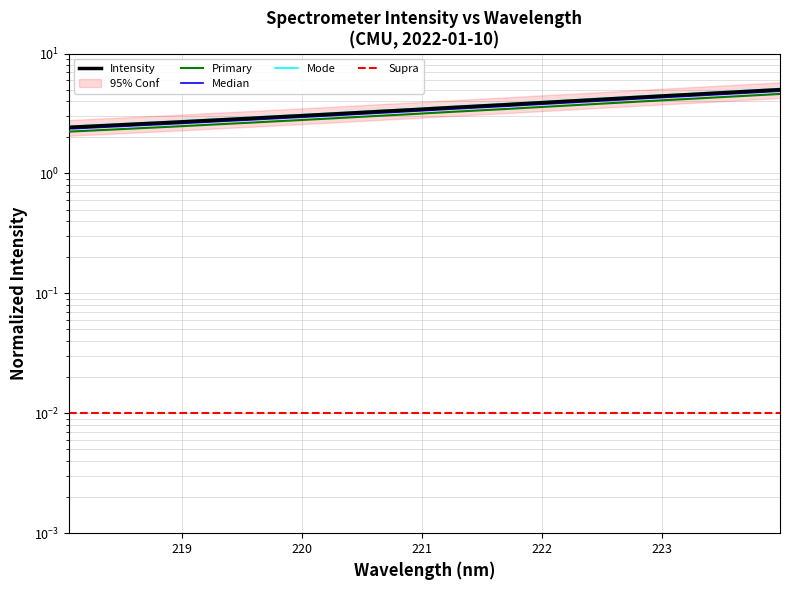

How many values are below 3?

9